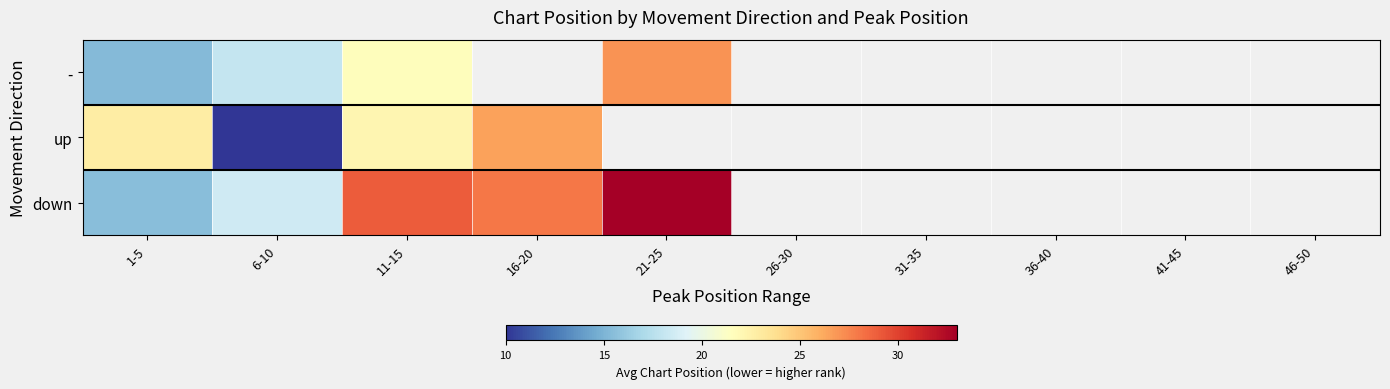

Which has a higher value, 26-30 or 36-40?

36-40